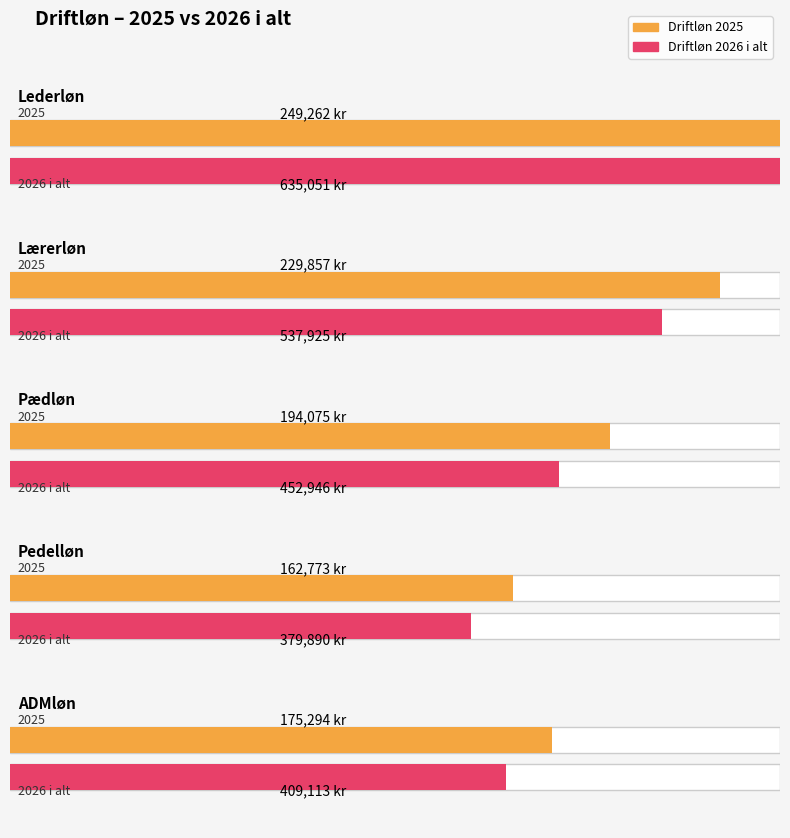

Reading left to right, what are all the values shown in this chart?

Driftløn 2025: 249262.5	229857.4	194075.2	162772.7	175293.7
Driftløn 2026 i alt: 635050.6	537925.2	452946.1	379890.2	409112.6